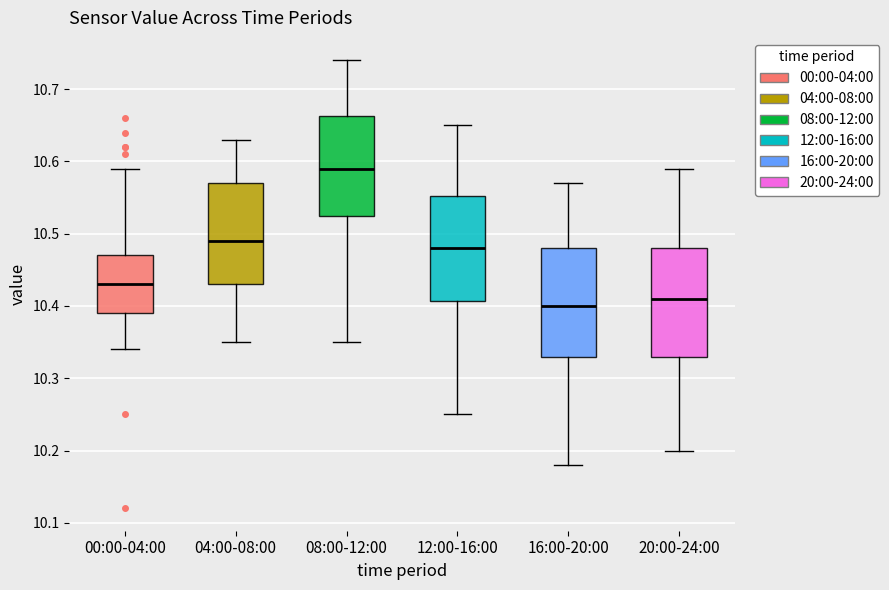

Reading left to right, transcribe this box plot: for each box, give where its median line is, the range the box spans, and where its two whiskers end, as read against the y-axis. The values are not printed on the chart, so give them approximately, as read against the axis.

00:00-04:00: median 10.43, box 10.39 to 10.47, whiskers 10.34 to 10.59
04:00-08:00: median 10.49, box 10.43 to 10.57, whiskers 10.35 to 10.63
08:00-12:00: median 10.59, box 10.53 to 10.66, whiskers 10.35 to 10.74
12:00-16:00: median 10.48, box 10.41 to 10.55, whiskers 10.25 to 10.65
16:00-20:00: median 10.40, box 10.33 to 10.48, whiskers 10.18 to 10.57
20:00-24:00: median 10.41, box 10.33 to 10.48, whiskers 10.20 to 10.59